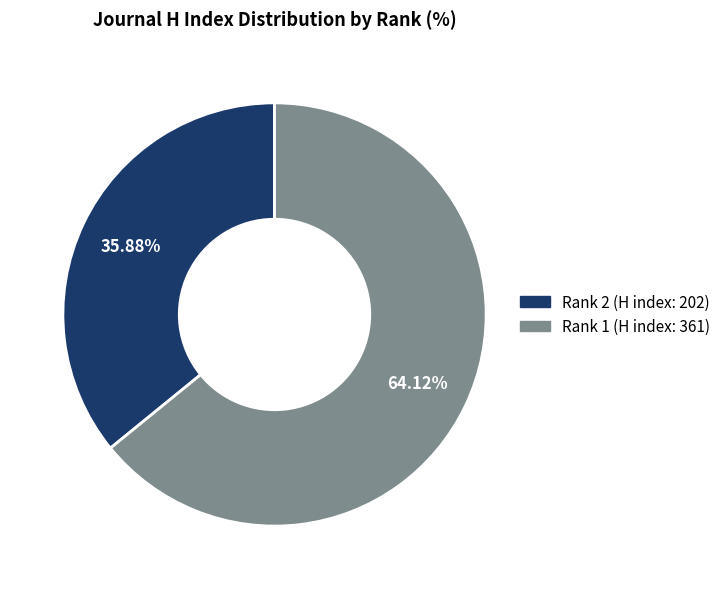

What is the total percentage of Rank 1 (H index: 361) and Rank 2 (H index: 202)?

100.0%